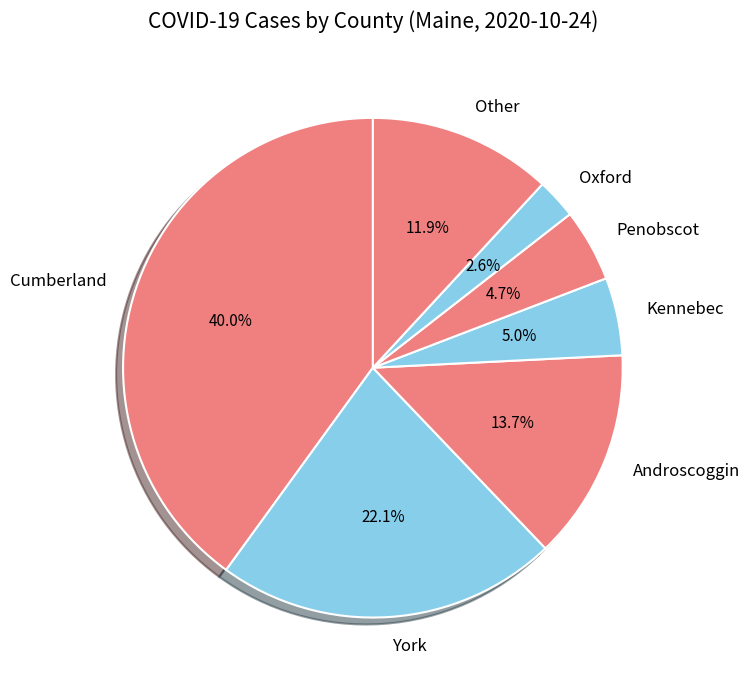

How many slices are in this pie chart?

7